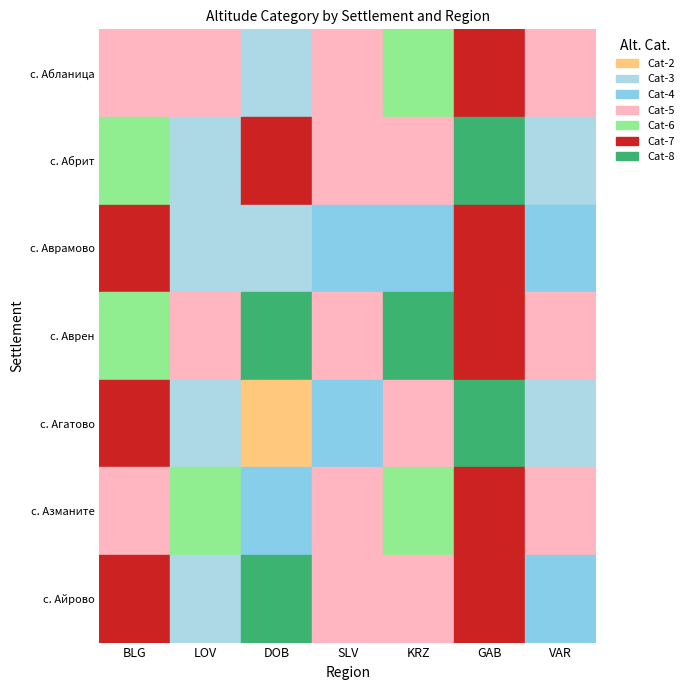

What is the difference between the GAB values at с. Абланица and с. Абрит?

1